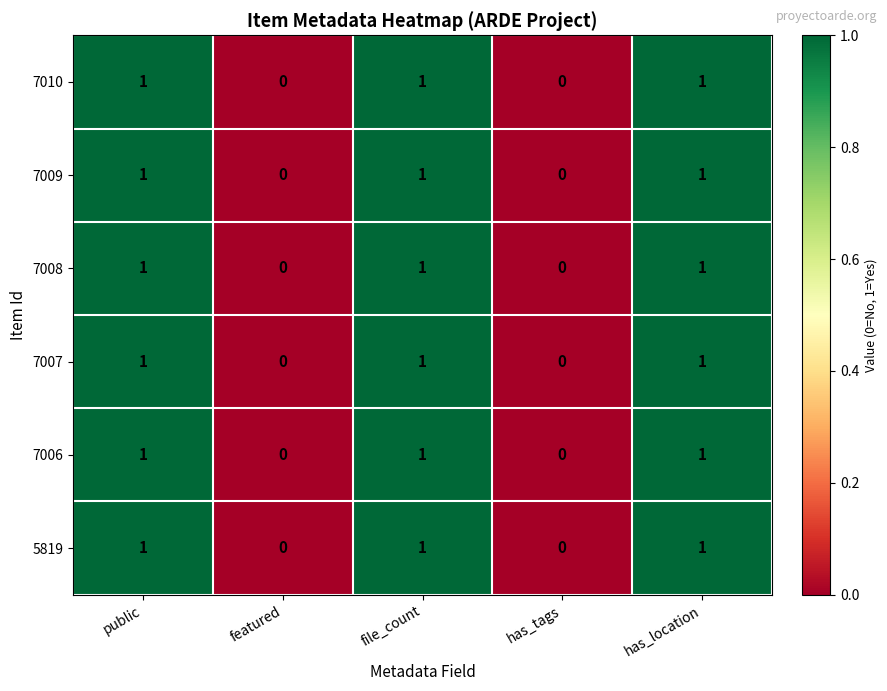

Count the 7006 values in the range 0 to 1.

5